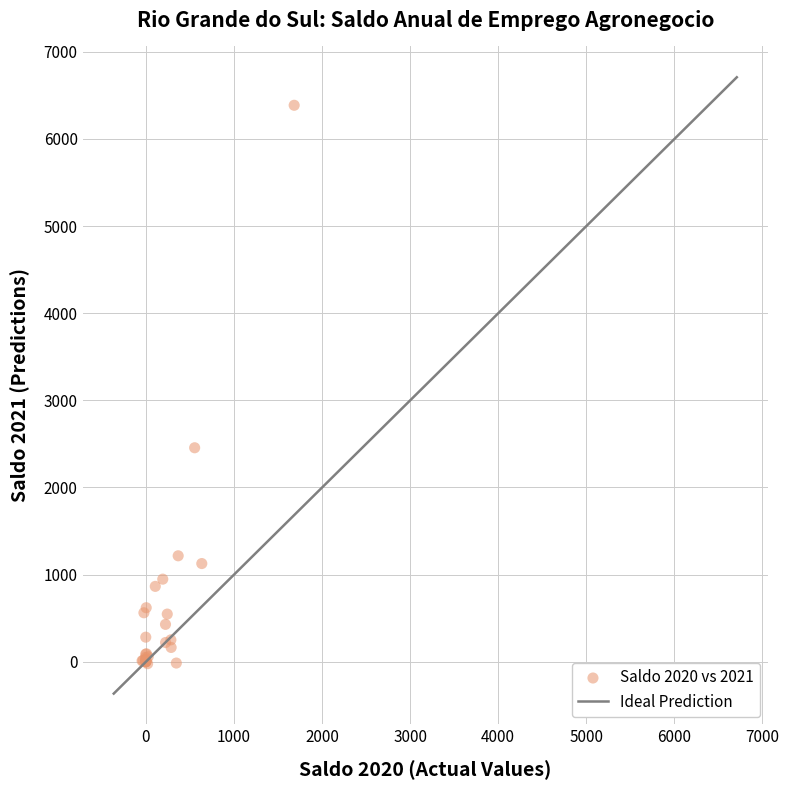

What Y value in the scatter plot is closest to 3182?

2456